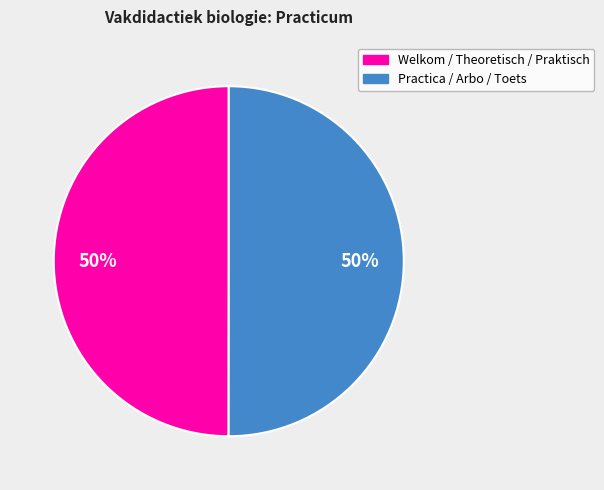

To the nearest percent, what is the average slice percentage?

50%